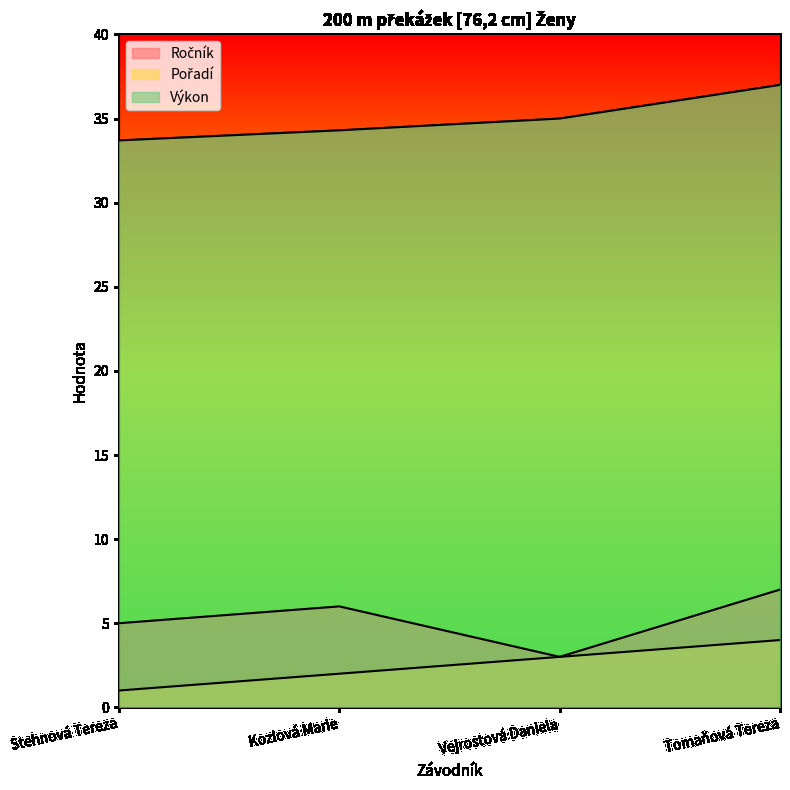

What is the total value across all series at Stehnová Tereza?

39.7